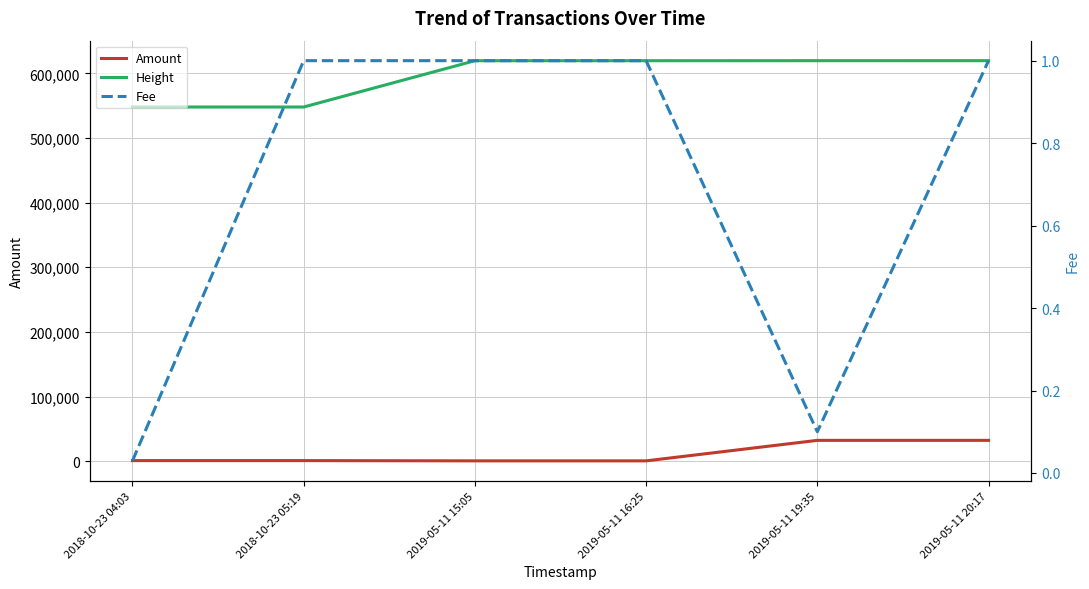

Is it true that Height equals 361310.9 at 2019-05-11 15:05?

False